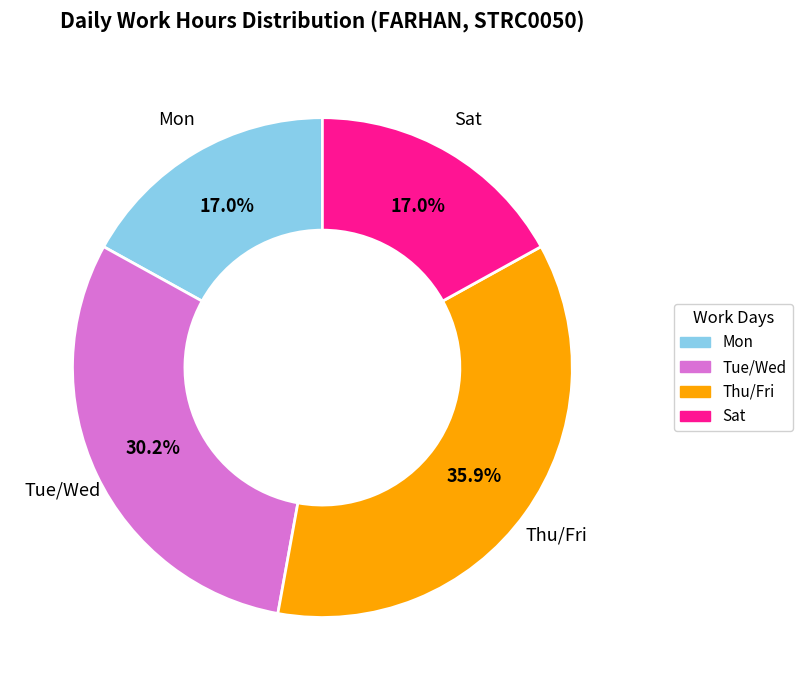

Does any single category account for the majority?

No